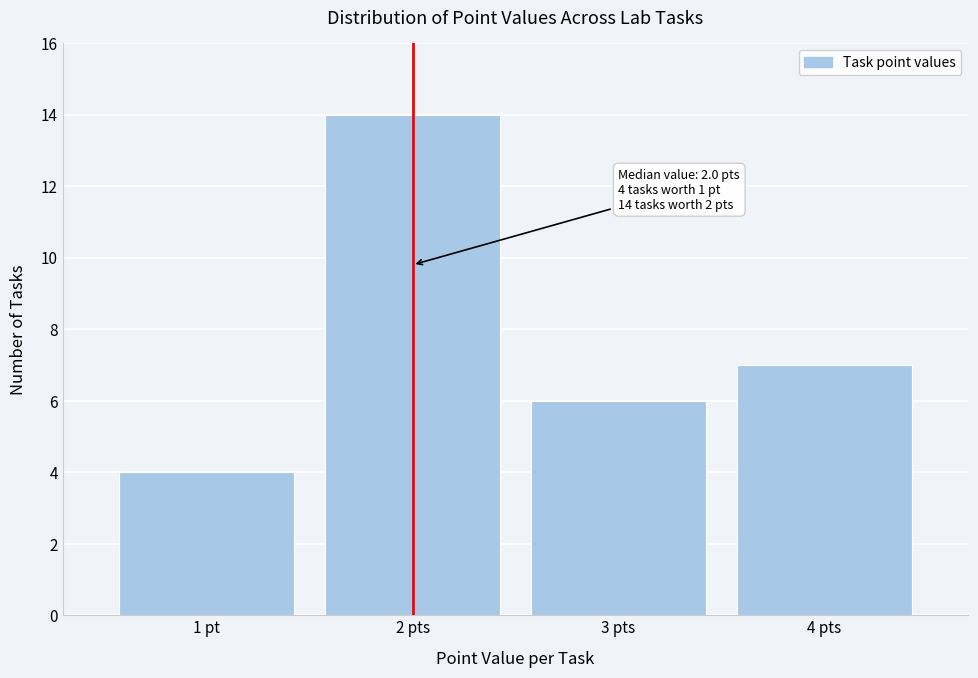

Reading left to right, transcribe all the data shown in this chart.

4	14	6	7